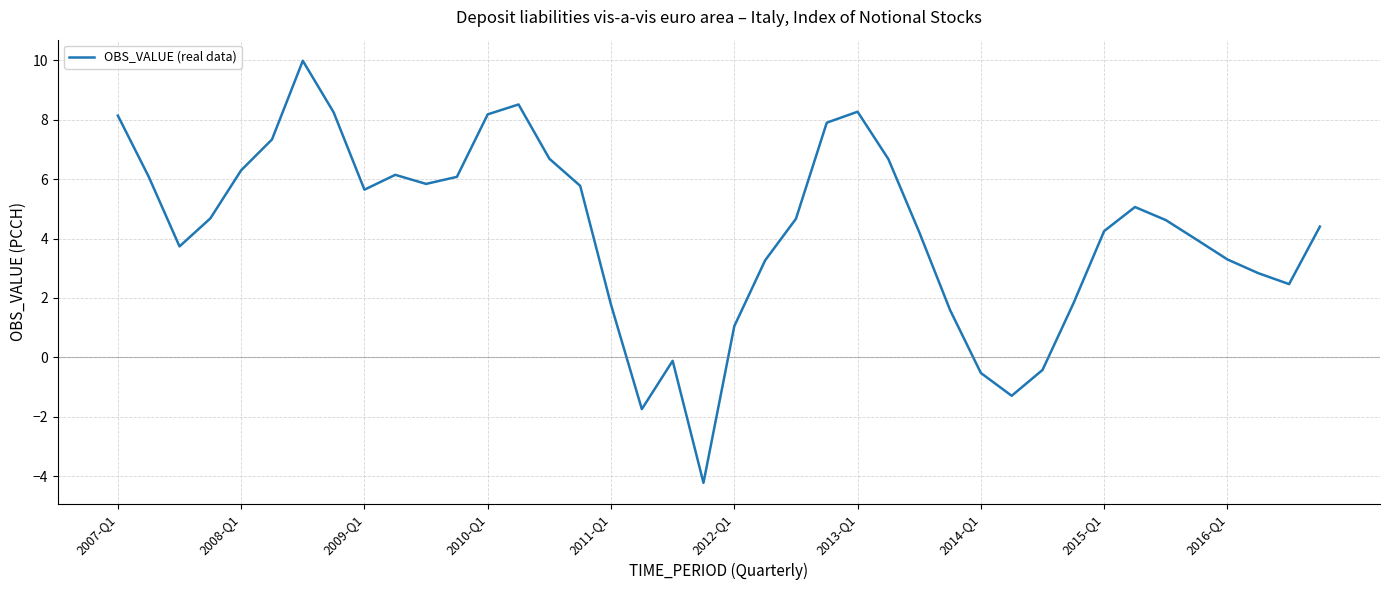

What is the greatest value displayed?

10.0